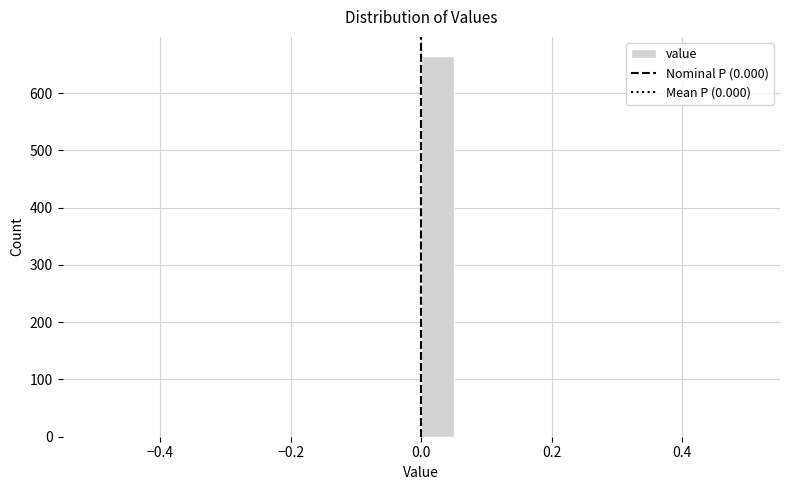

Read against the x-axis, roughly where is the centre of the tallest bar?

0.02